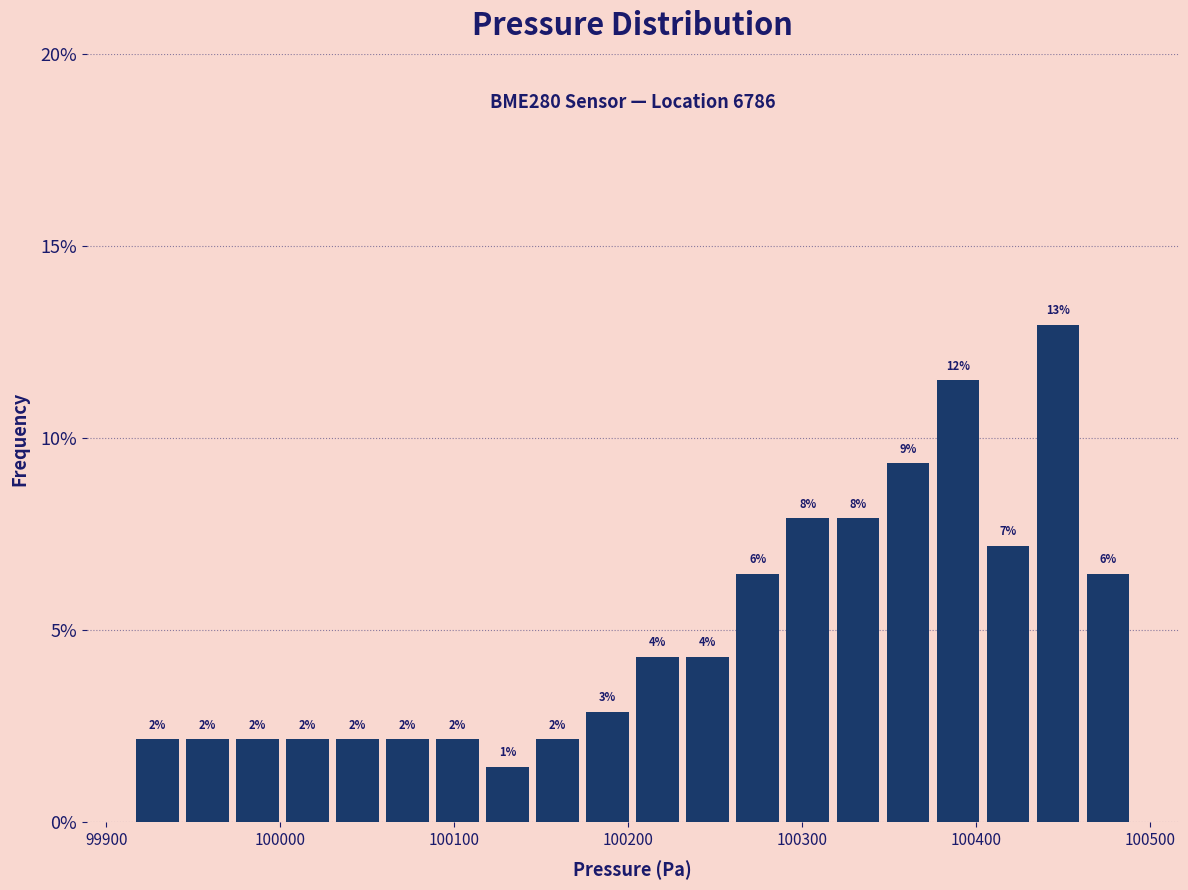

Read against the x-axis, roughly where is the centre of the tallest bar?

100450